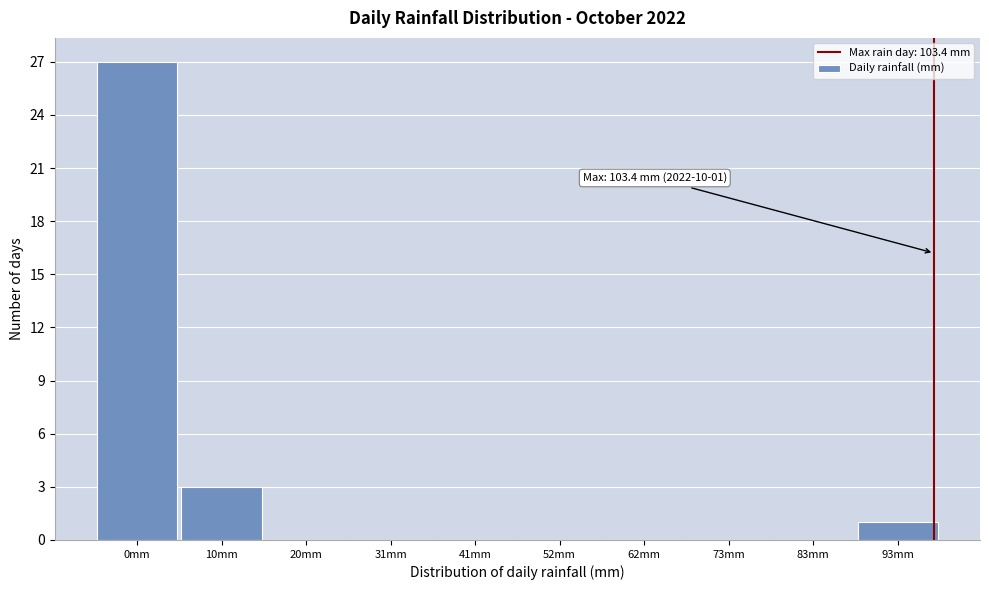

Reading right to left, list all the values displayed in this chart.

93mm=1	83mm=0	73mm=0	62mm=0	52mm=0	41mm=0	31mm=0	20mm=0	10mm=3	0mm=27